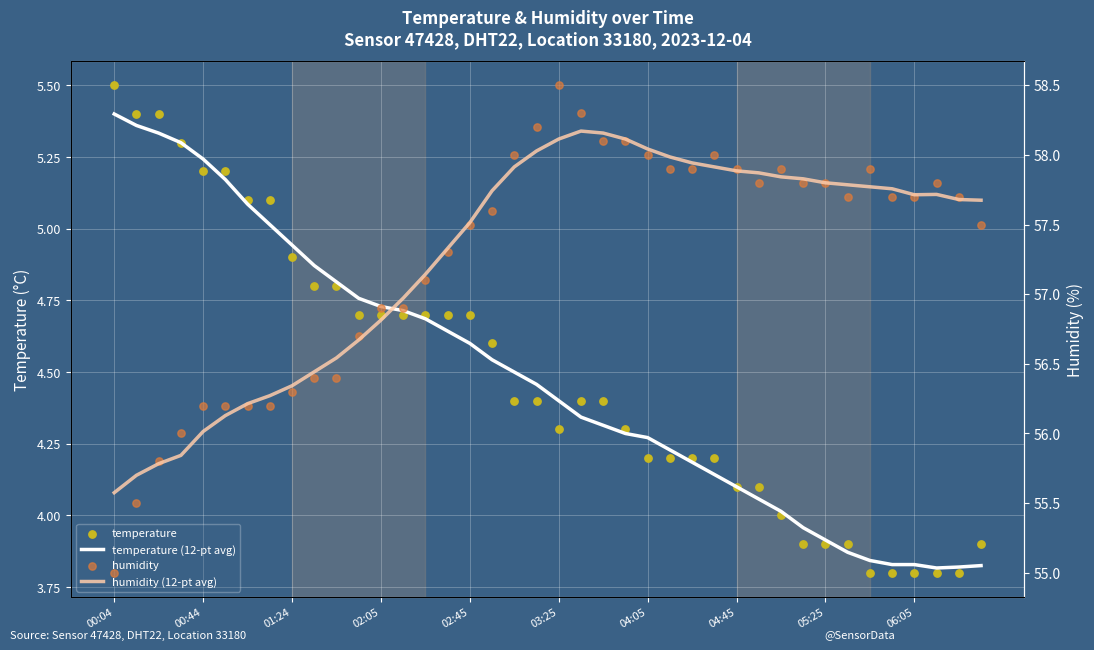

Which series reaches the minimum Y coordinate?

temperature